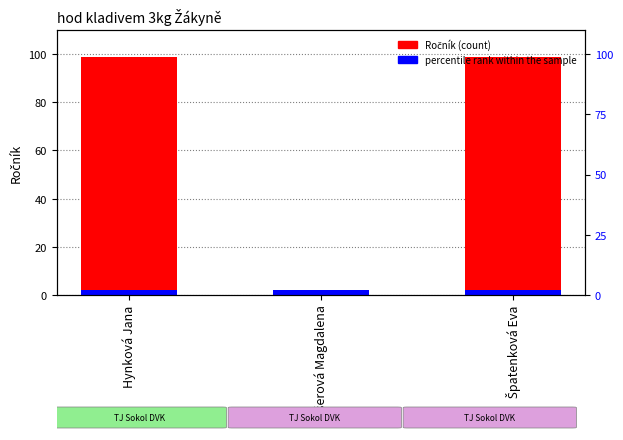

How many values in Ročník are above zero?

2